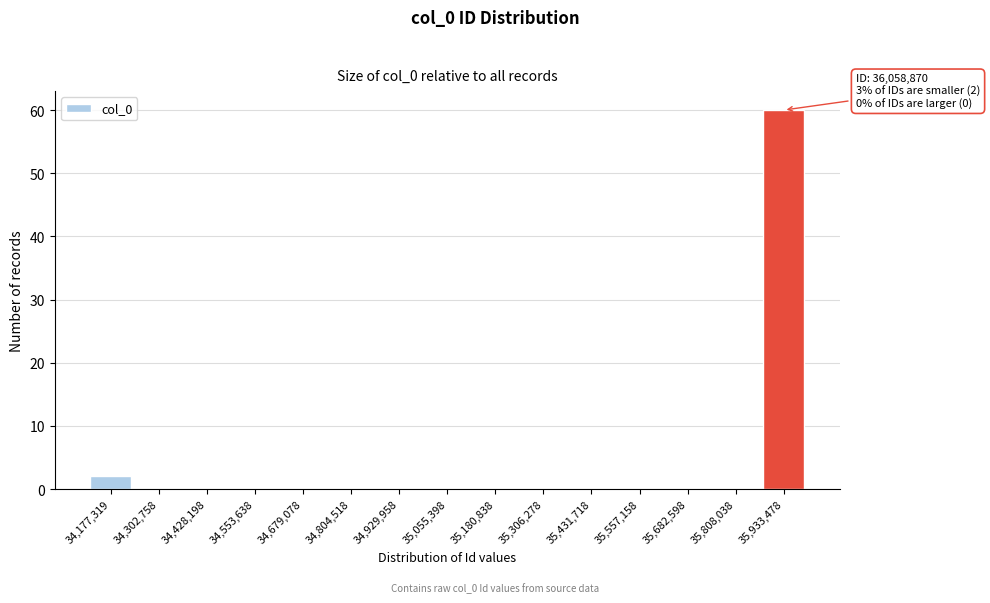

Reading left to right, list all the values displayed in this chart.

34,177,319=2	34,302,758=0	34,428,198=0	34,553,638=0	34,679,078=0	34,804,518=0	34,929,958=0	35,055,398=0	35,180,838=0	35,306,278=0	35,431,718=0	35,557,158=0	35,682,598=0	35,808,038=0	35,933,478=60